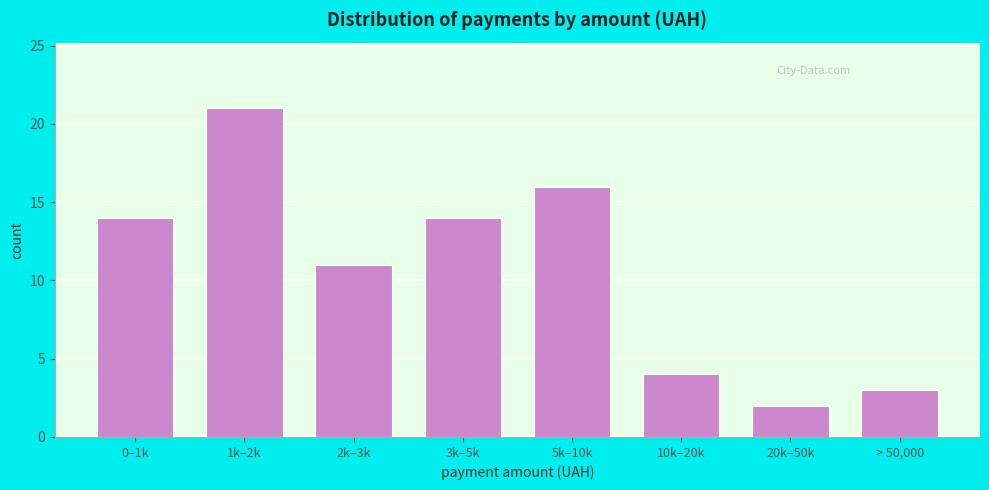

Reading left to right, transcribe all the data shown in this chart.

14	21	11	14	16	4	2	3